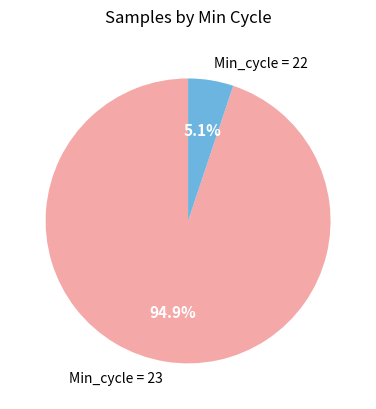

How many segments does this pie chart have?

2